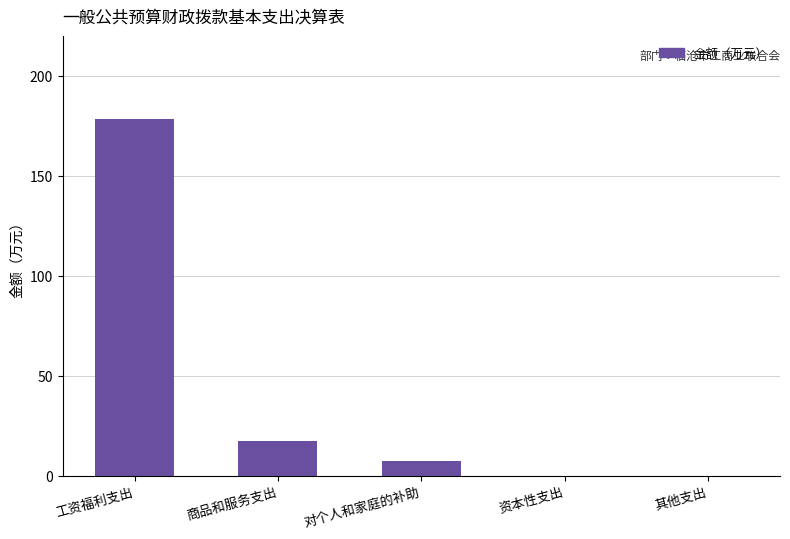

Are the bars horizontal?

No